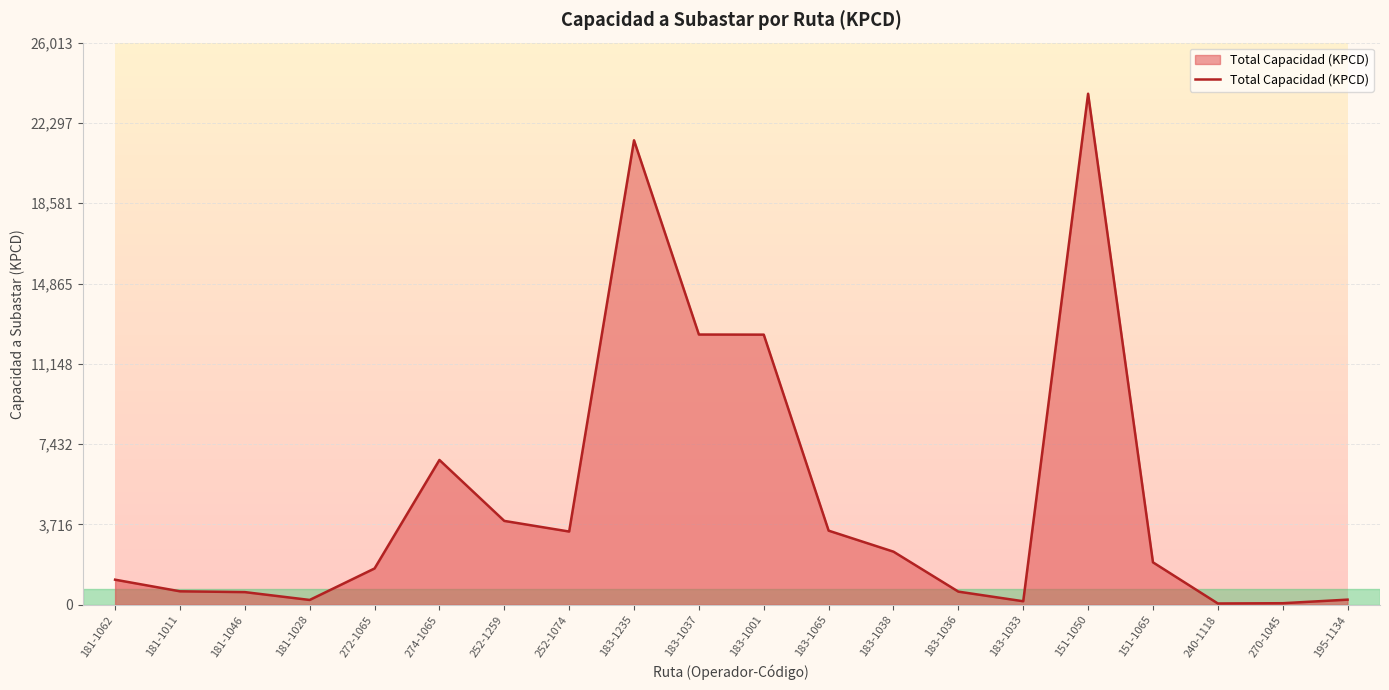

Count the number of data series in this chart.

1